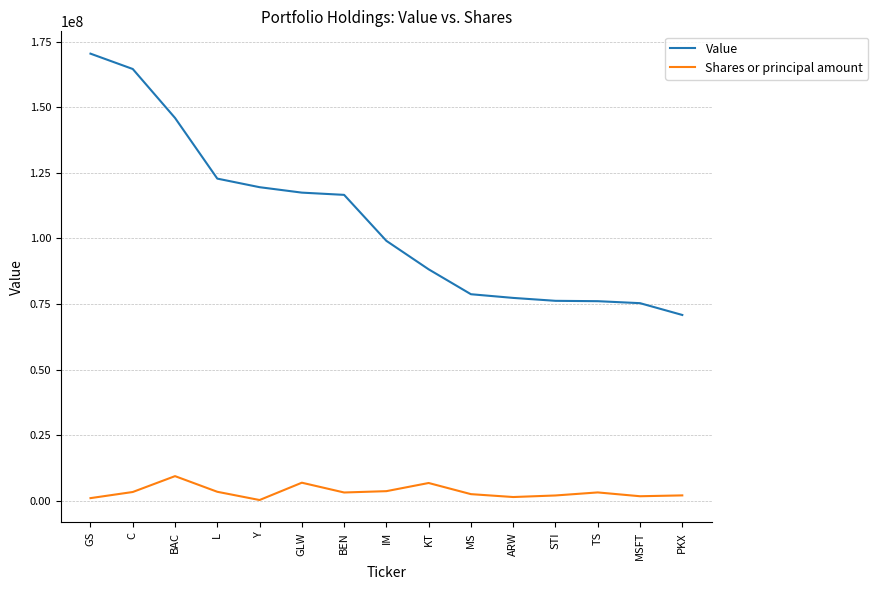

What is the sum of all Value values?

1599305000